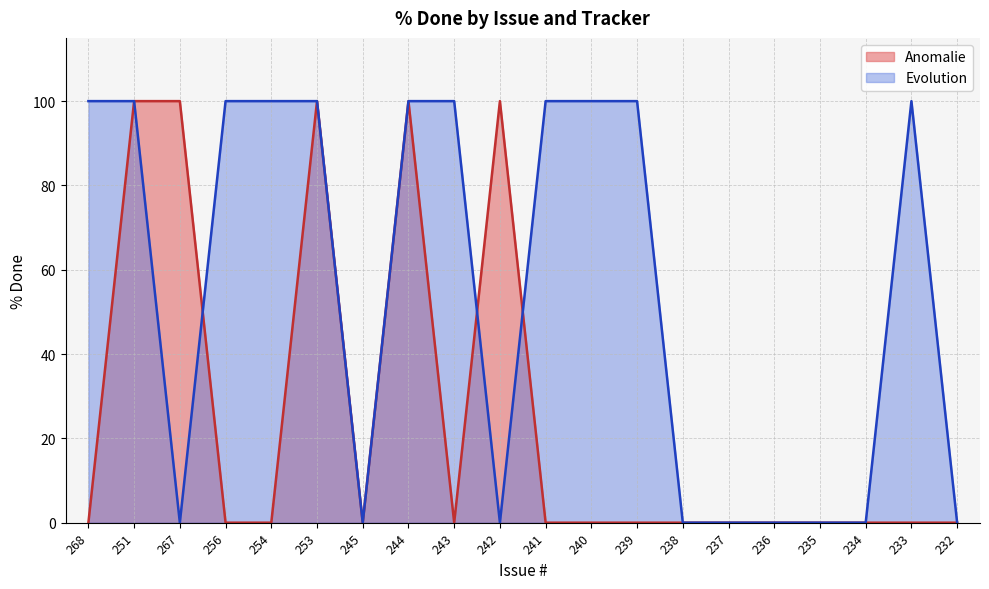

Is it true that Anomalie equals -32 at 235?

False